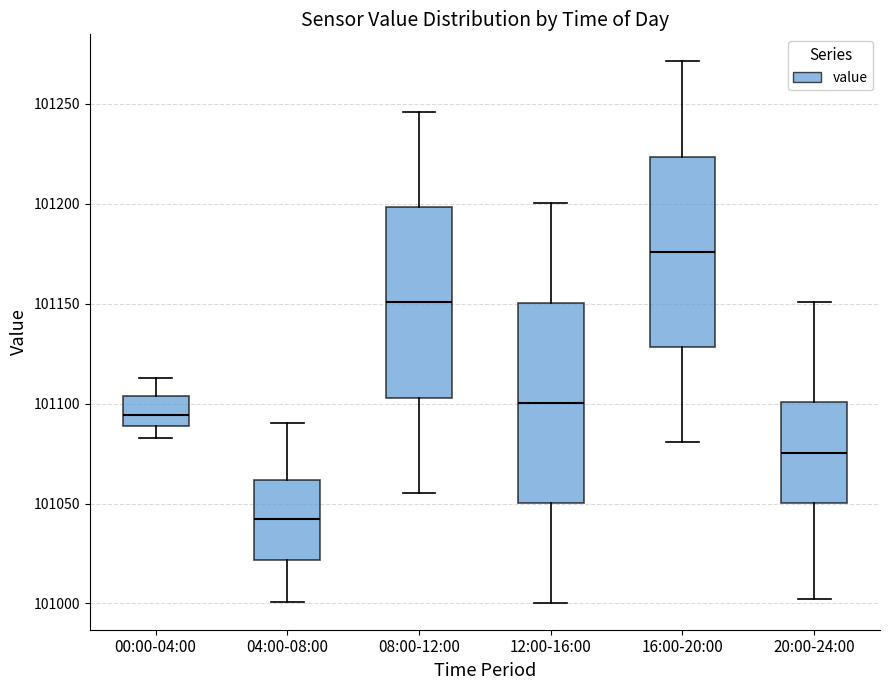

Where is the upper edge of the box for 12:00-16:00 on the y-axis? The values are not printed on the chart, so give them approximately, as read against the axis.

101150